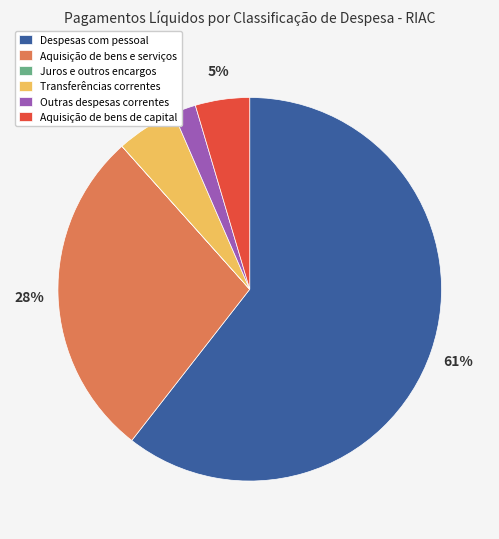

Which slice is the largest?

Despesas com pessoal